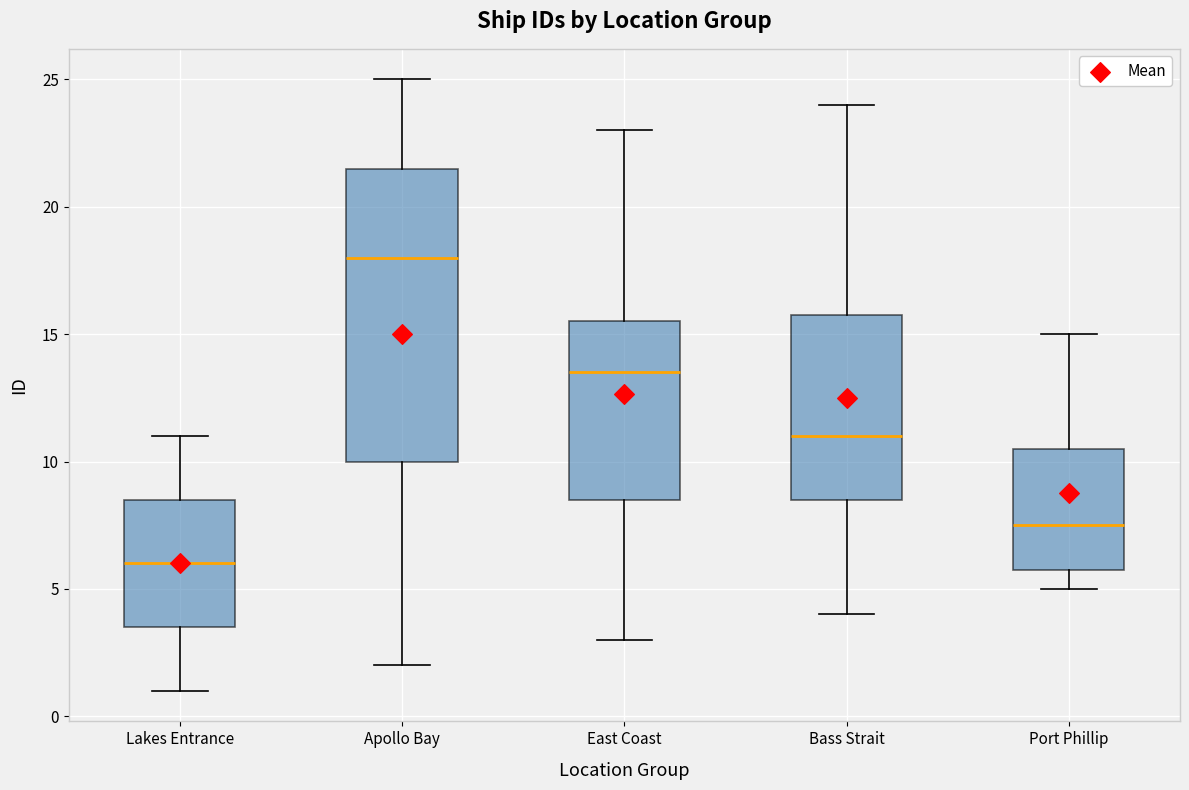

Reading left to right, transcribe this box plot: for each box, give where its median line is, the range the box spans, and where its two whiskers end, as read against the y-axis. The values are not printed on the chart, so give them approximately, as read against the axis.

Lakes Entrance: median 6.0, box 3.5 to 8.5, whiskers 1.0 to 11.0
Apollo Bay: median 18.0, box 10.0 to 21.5, whiskers 2.0 to 25.0
East Coast: median 13.5, box 8.5 to 15.5, whiskers 3.0 to 23.0
Bass Strait: median 11.0, box 8.5 to 16.0, whiskers 4.0 to 24.0
Port Phillip: median 7.5, box 6.0 to 10.5, whiskers 5.0 to 15.0